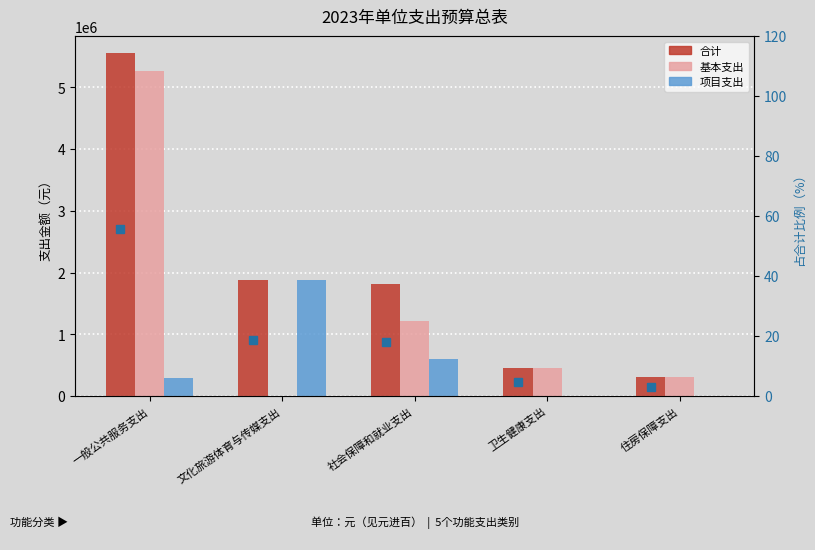

At which label does 合计占比% first exceed 18?

一般公共服务支出